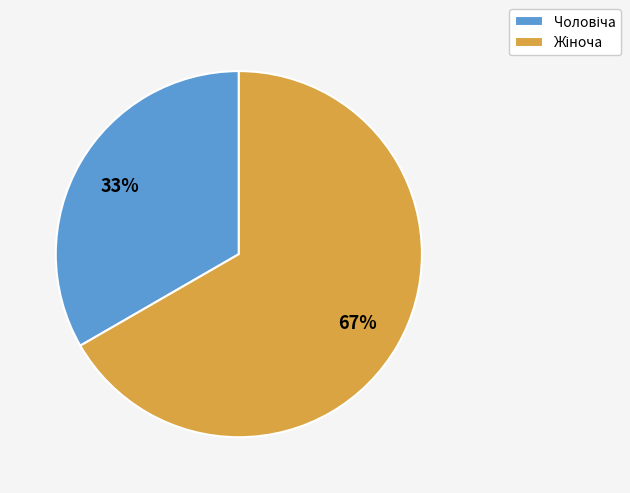

Is there a majority slice in this chart?

Yes